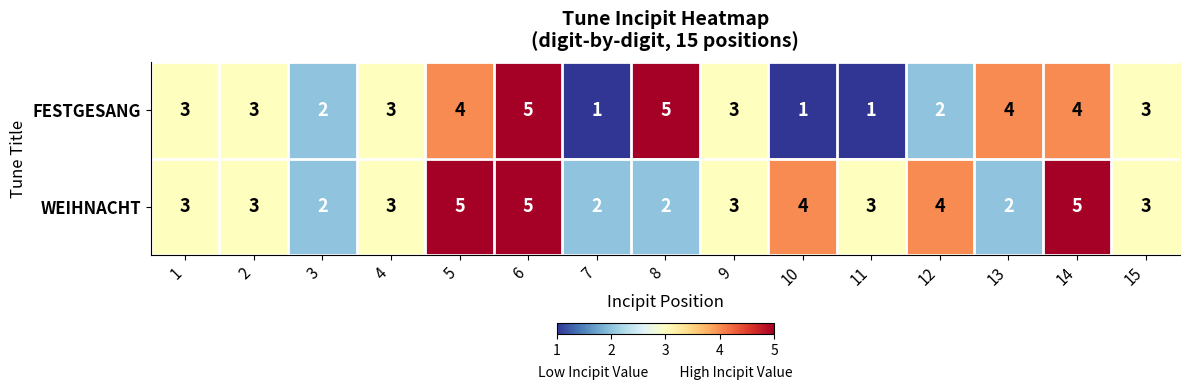

True or false: WEIHNACHT has a value of 2 at 7.

True